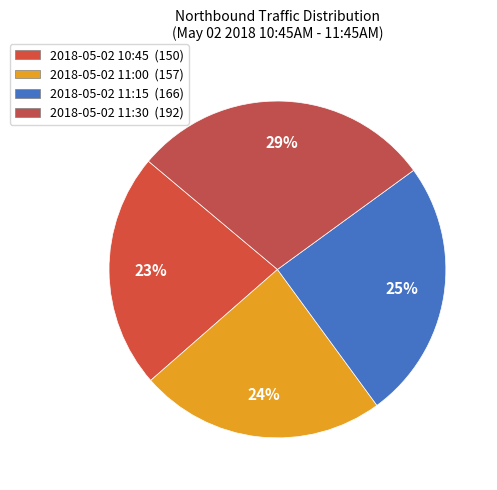

Combined, do 2018-05-02 11:30 and 2018-05-02 10:45 account for over 50%?

Yes